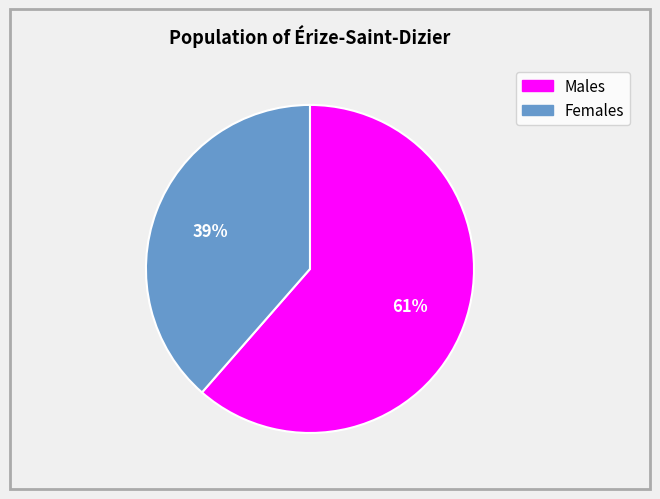

To the nearest percent, what is the average slice percentage?

50%